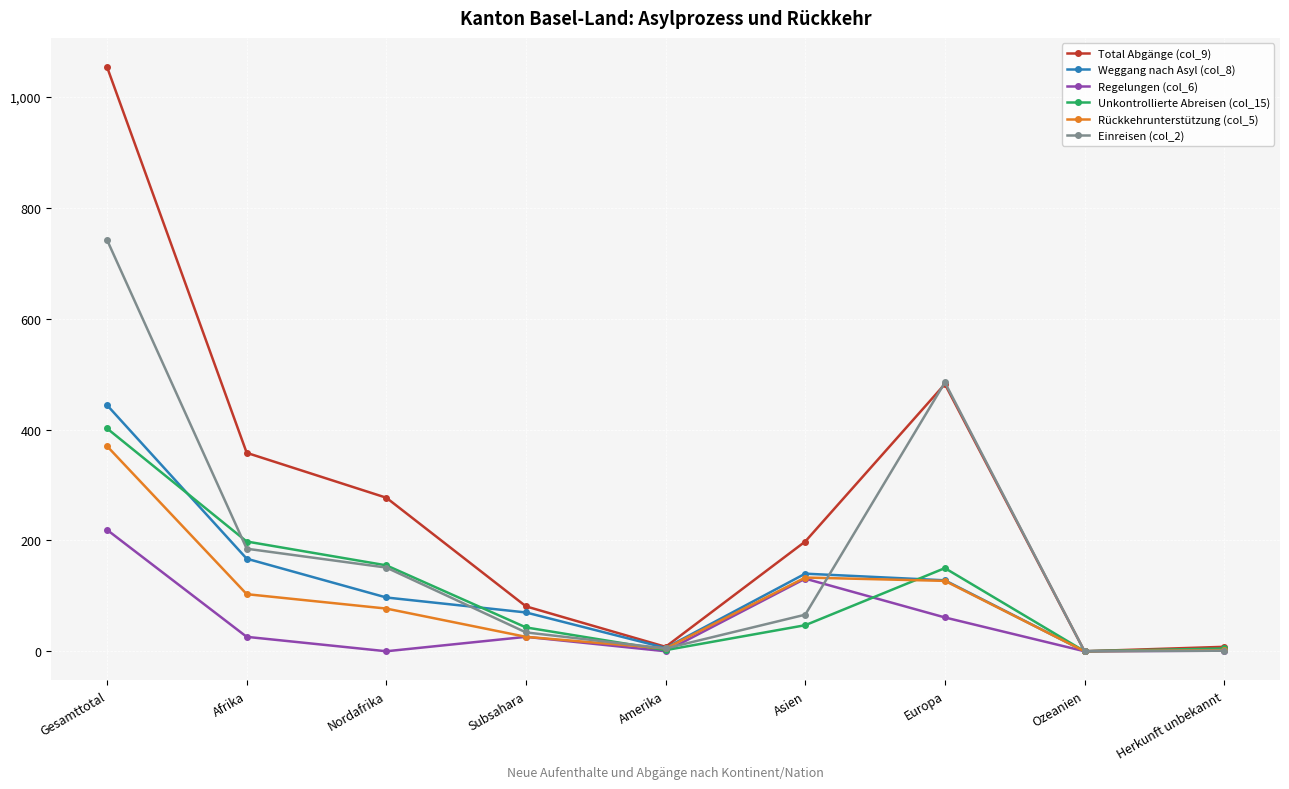

Which series has the largest range (max minus min)?

Total Abgänge (col_9)